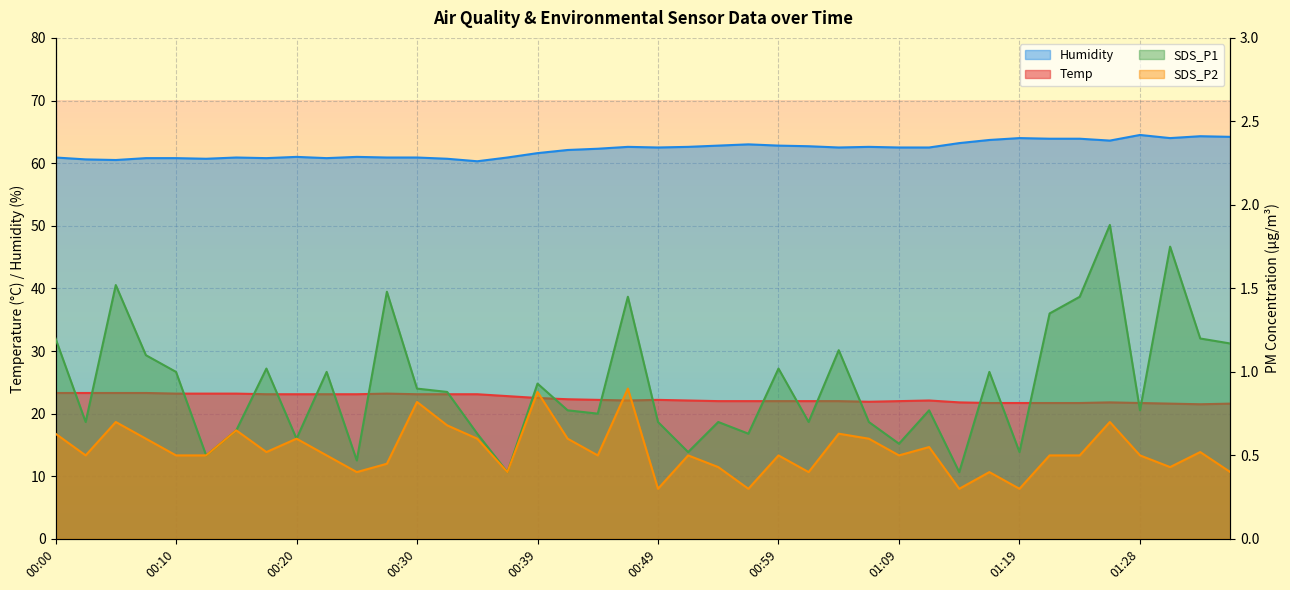

What is the highest value of the Humidity series?

64.5